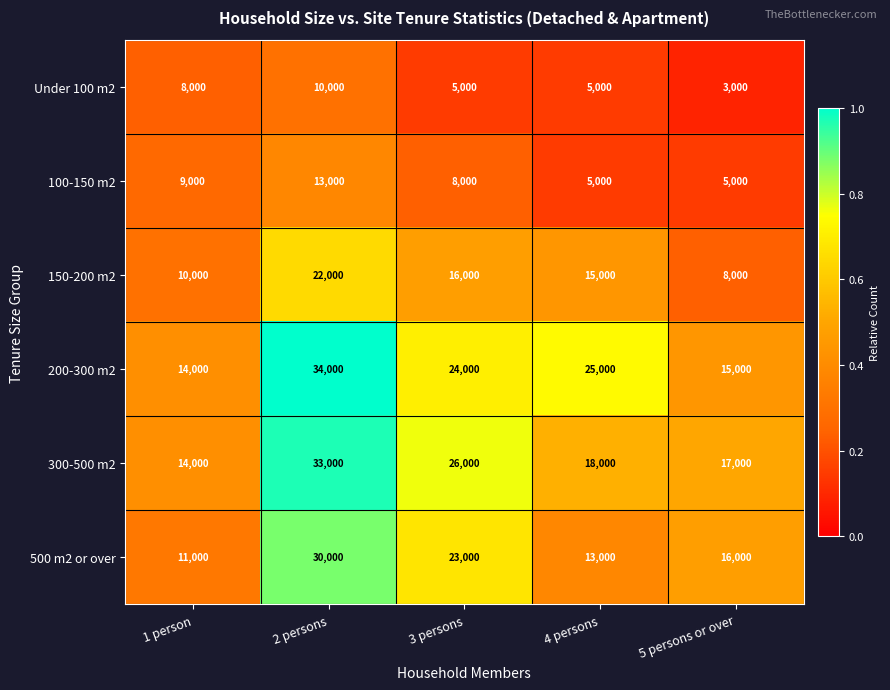

Reading left to right, what are all the values shown in this chart?

Under 100 m2: 1 person=8000	2 persons=10000	3 persons=5000	4 persons=5000	5 persons or over=3000
100-150 m2: 1 person=9000	2 persons=13000	3 persons=8000	4 persons=5000	5 persons or over=5000
150-200 m2: 1 person=10000	2 persons=22000	3 persons=16000	4 persons=15000	5 persons or over=8000
200-300 m2: 1 person=14000	2 persons=34000	3 persons=24000	4 persons=25000	5 persons or over=15000
300-500 m2: 1 person=14000	2 persons=33000	3 persons=26000	4 persons=18000	5 persons or over=17000
500 m2 or over: 1 person=11000	2 persons=30000	3 persons=23000	4 persons=13000	5 persons or over=16000